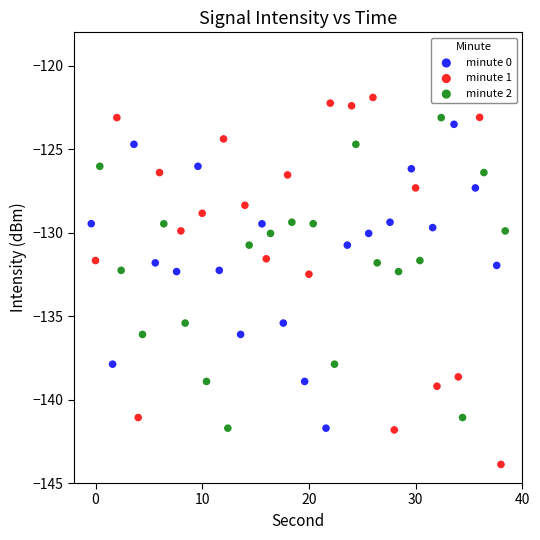

Which series has the widest spread of Y values?

minute 1